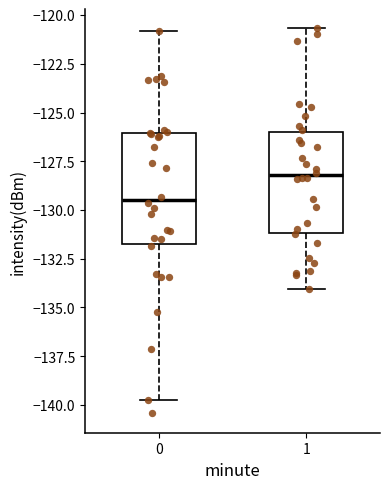

Comparing the boxes themselves (not the whiskers), which one is the tallest?

0